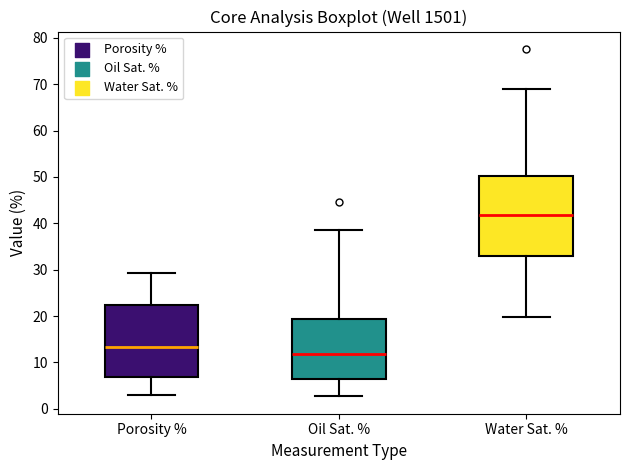

Reading left to right, transcribe this box plot: for each box, give where its median line is, the range the box spans, and where its two whiskers end, as read against the y-axis. The values are not printed on the chart, so give them approximately, as read against the axis.

Porosity %: median 13, box 7 to 22, whiskers 3 to 29
Oil Sat. %: median 12, box 6 to 19, whiskers 3 to 39
Water Sat. %: median 42, box 33 to 50, whiskers 20 to 69